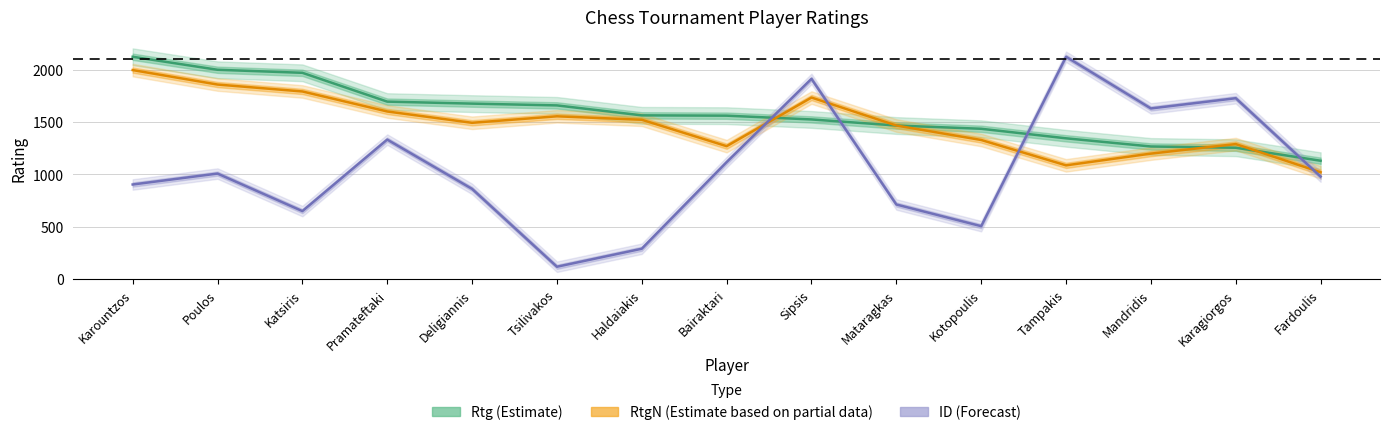

Is this an area chart (filled region under the line)?

No